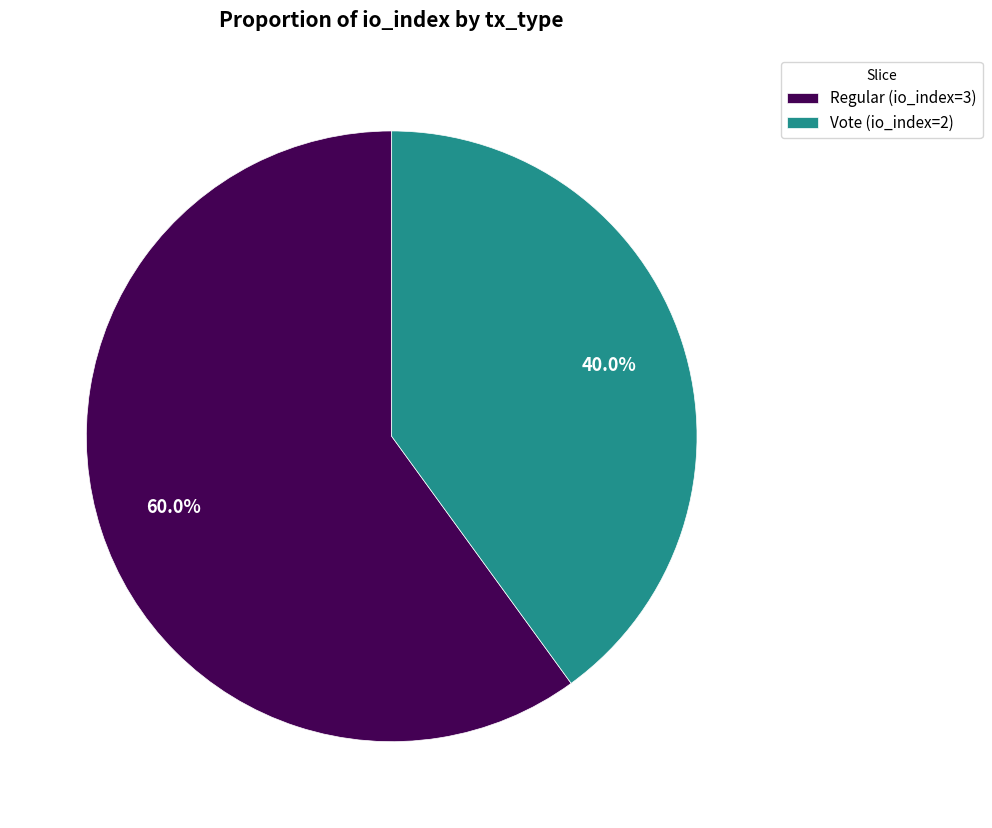

To the nearest percent, what is the difference between the Regular (io_index=3) and Vote (io_index=2) slice percentages?

20%